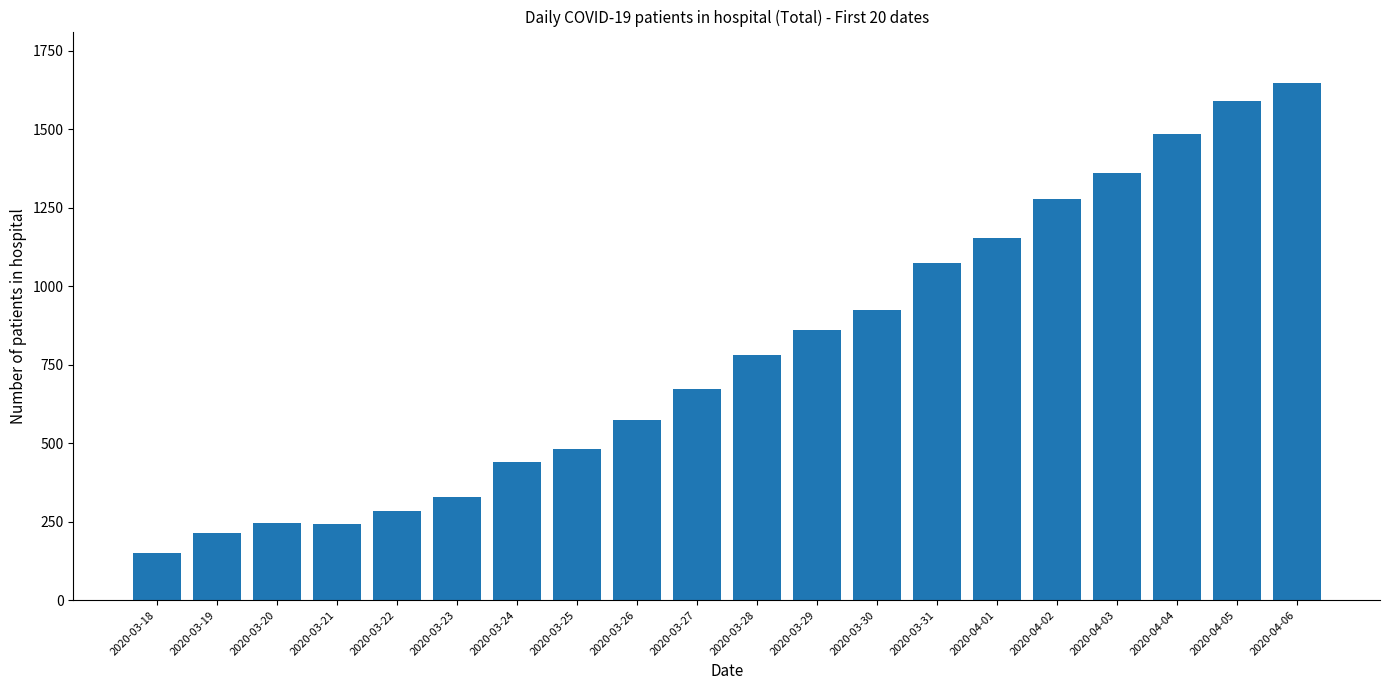

Is it true that the value at 2020-03-19 is 213?

True